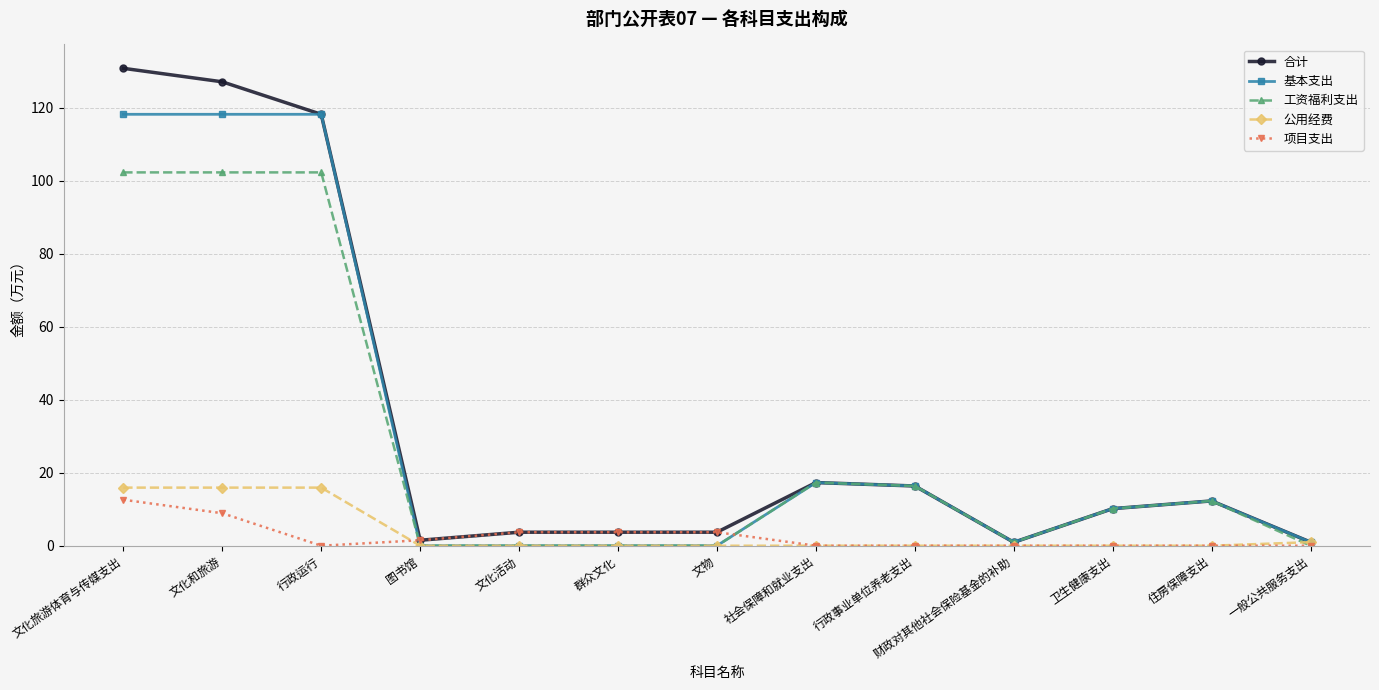

True or false: 合计 has more than 0 interior local peaks.

True